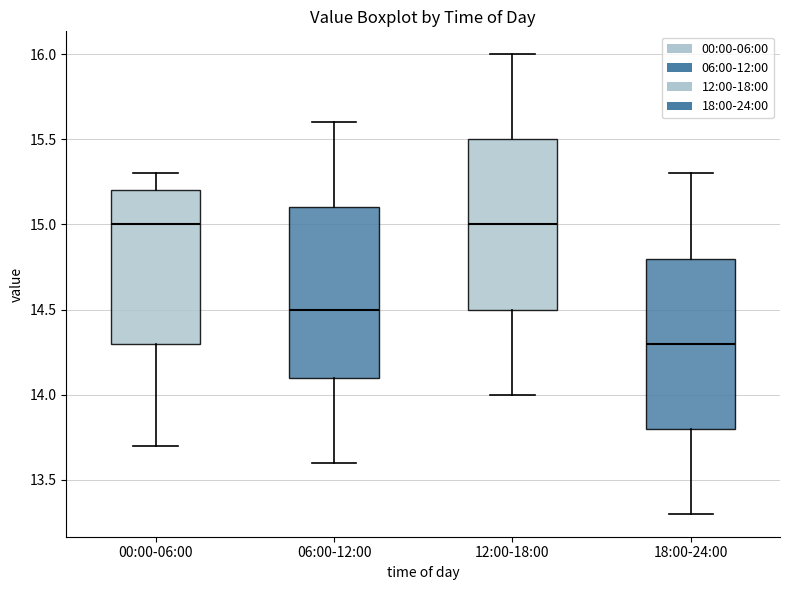

Reading left to right, transcribe this box plot: for each box, give where its median line is, the range the box spans, and where its two whiskers end, as read against the y-axis. The values are not printed on the chart, so give them approximately, as read against the axis.

00:00-06:00: median 15.0, box 14.3 to 15.2, whiskers 13.7 to 15.3
06:00-12:00: median 14.5, box 14.1 to 15.1, whiskers 13.6 to 15.6
12:00-18:00: median 15.0, box 14.5 to 15.5, whiskers 14.0 to 16.0
18:00-24:00: median 14.3, box 13.8 to 14.8, whiskers 13.3 to 15.3